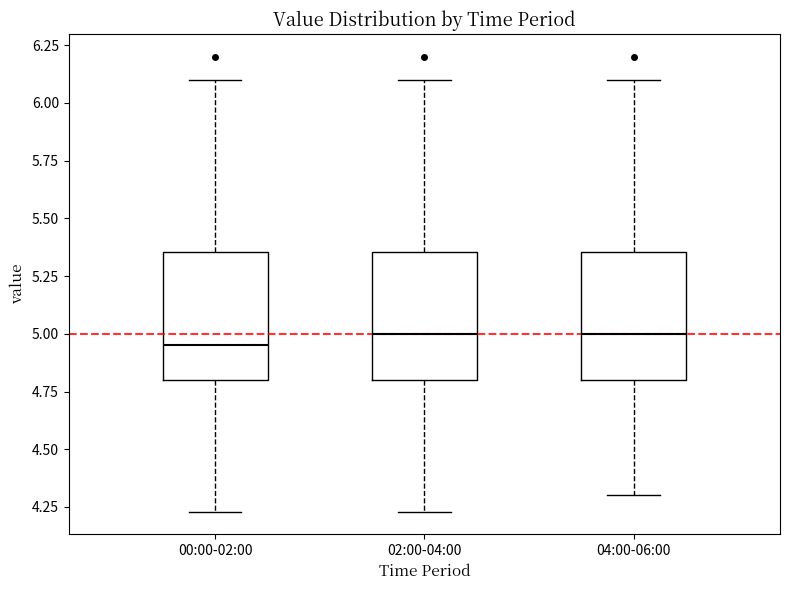

Reading left to right, read every box against the y-axis: the position of its median line, the range the box covers, and the ends of its whiskers. The values are not printed on the chart, so give them approximately, as read against the axis.

00:00-02:00: median 4.95, box 4.80 to 5.35, whiskers 4.25 to 6.10
02:00-04:00: median 5.00, box 4.80 to 5.35, whiskers 4.25 to 6.10
04:00-06:00: median 5.00, box 4.80 to 5.35, whiskers 4.30 to 6.10